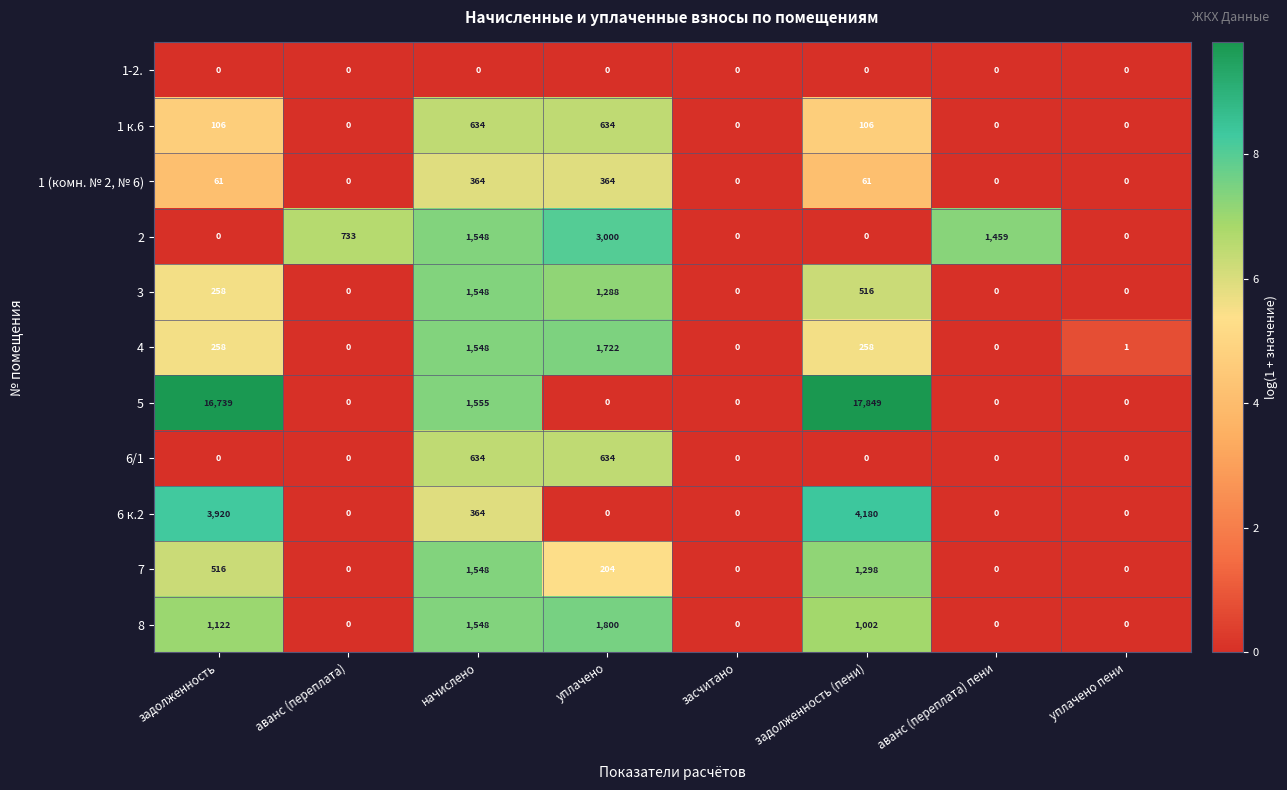

Count the number of categories in the chart.

8